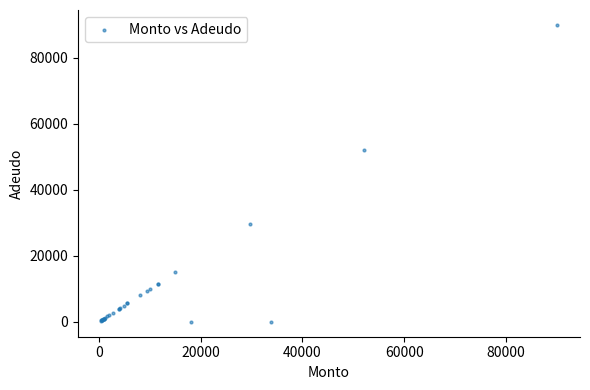

What Y value in the scatter plot is closest to 45000?

52000.0